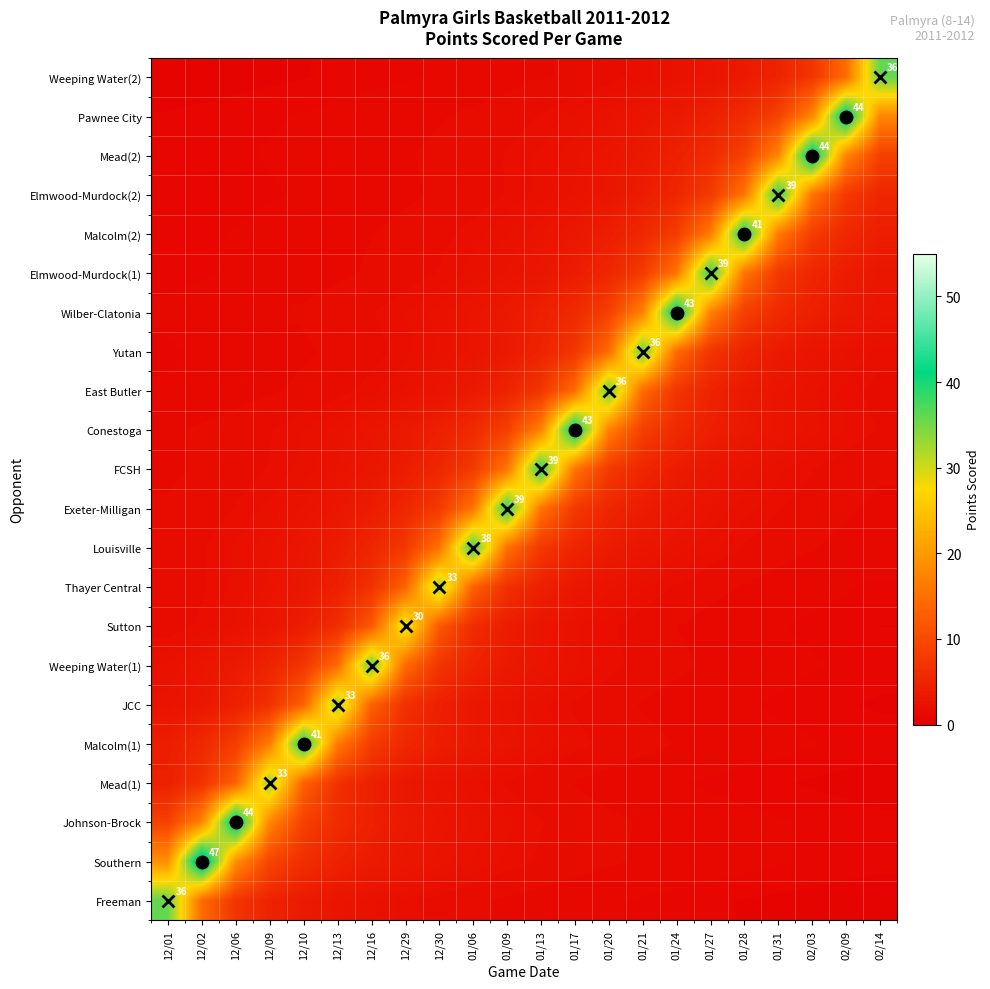

How many data points does each series have?

22